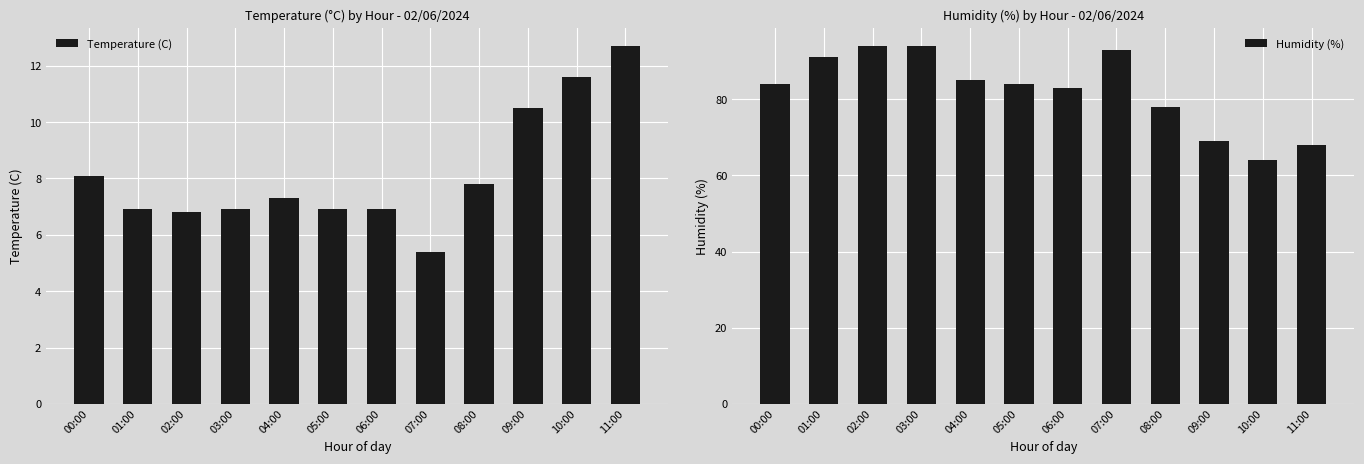

What is the difference between the second highest and minimum values in the Temperature (C) series?

6.2